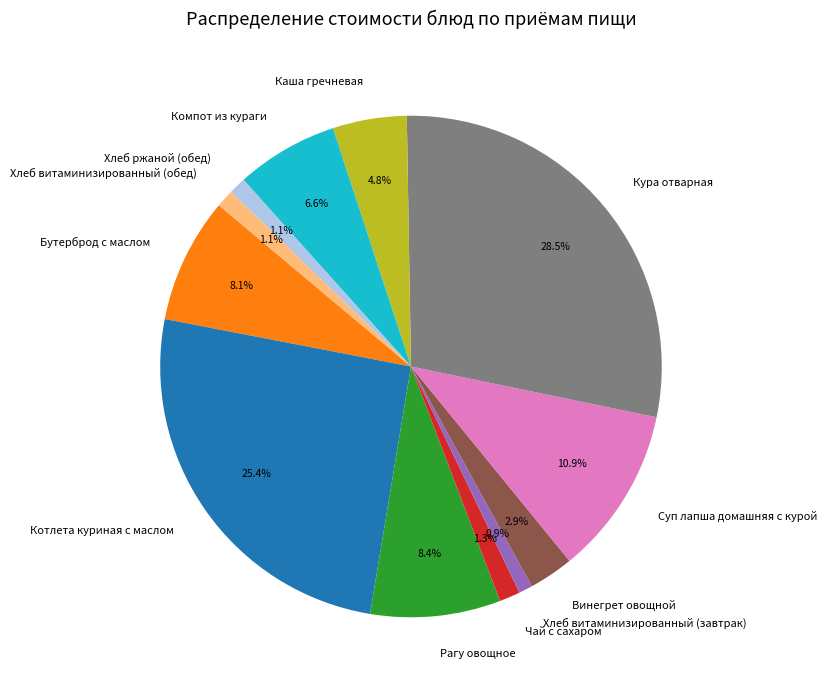

Is there a majority slice in this chart?

No